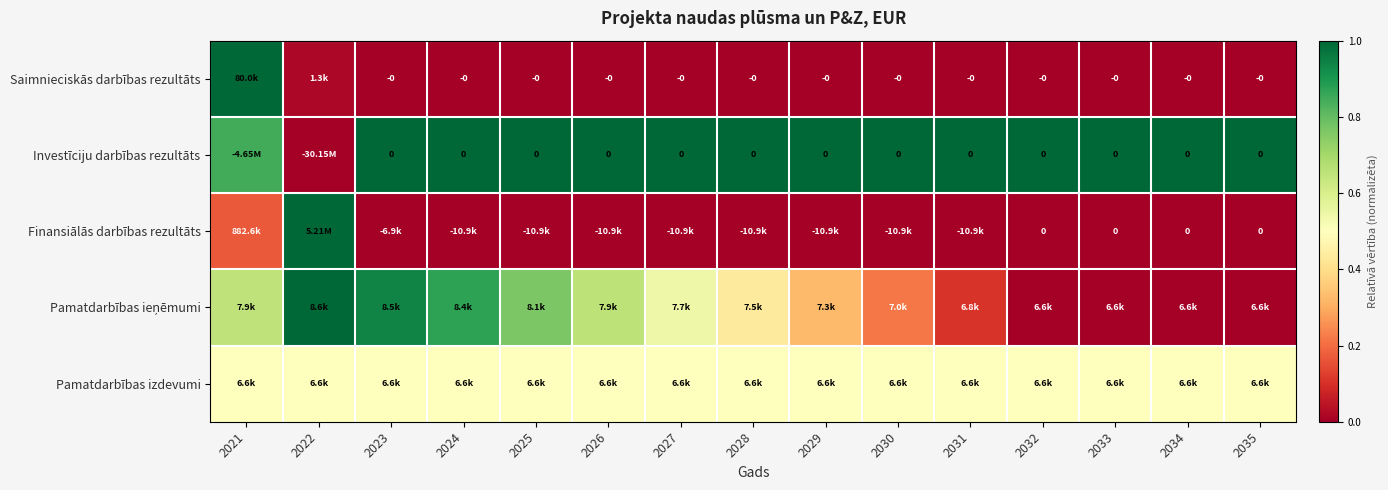

How many distinct data groups are displayed?

5